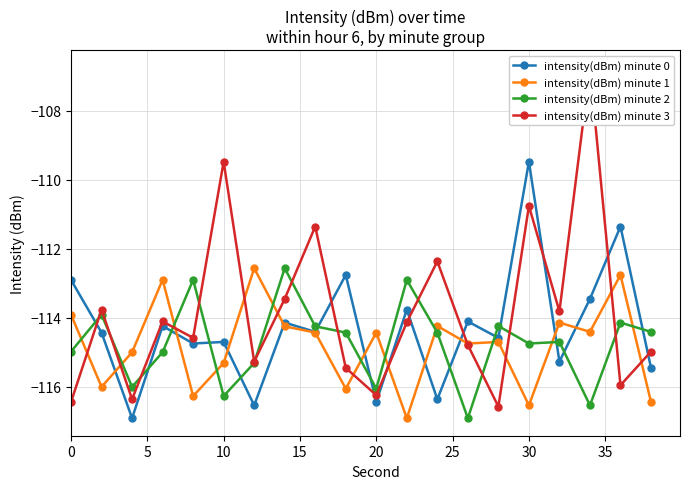

How many lines are shown in the chart?

4